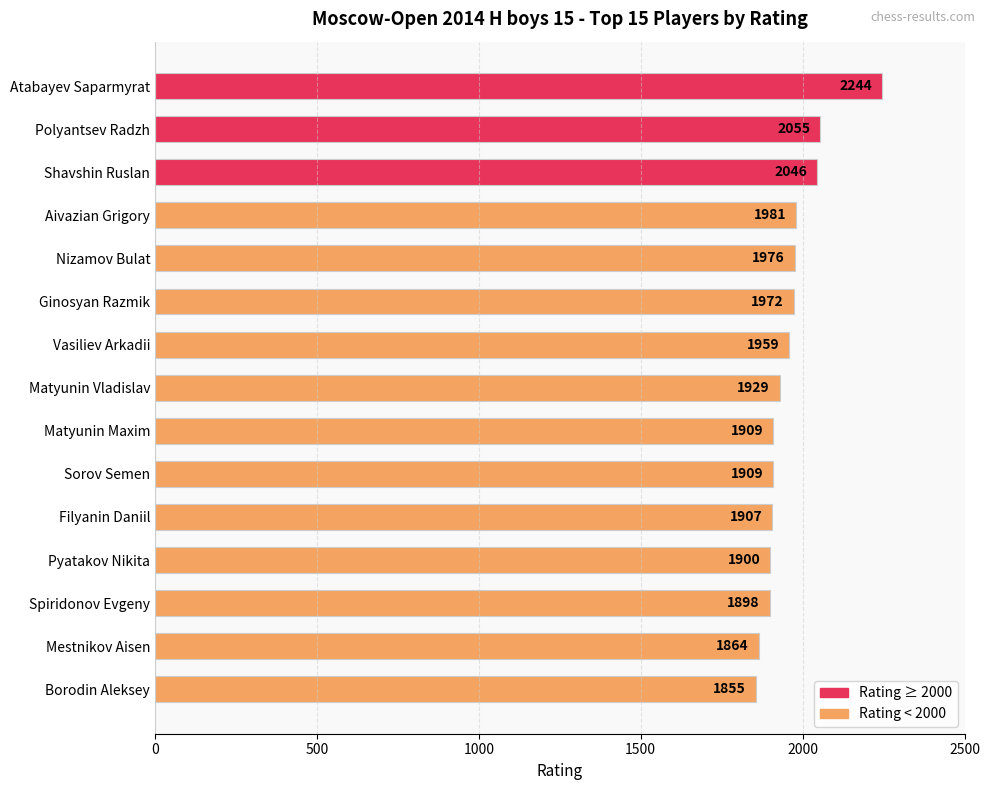

What is the label of the 7th bar from the bottom?

Matyunin Maxim